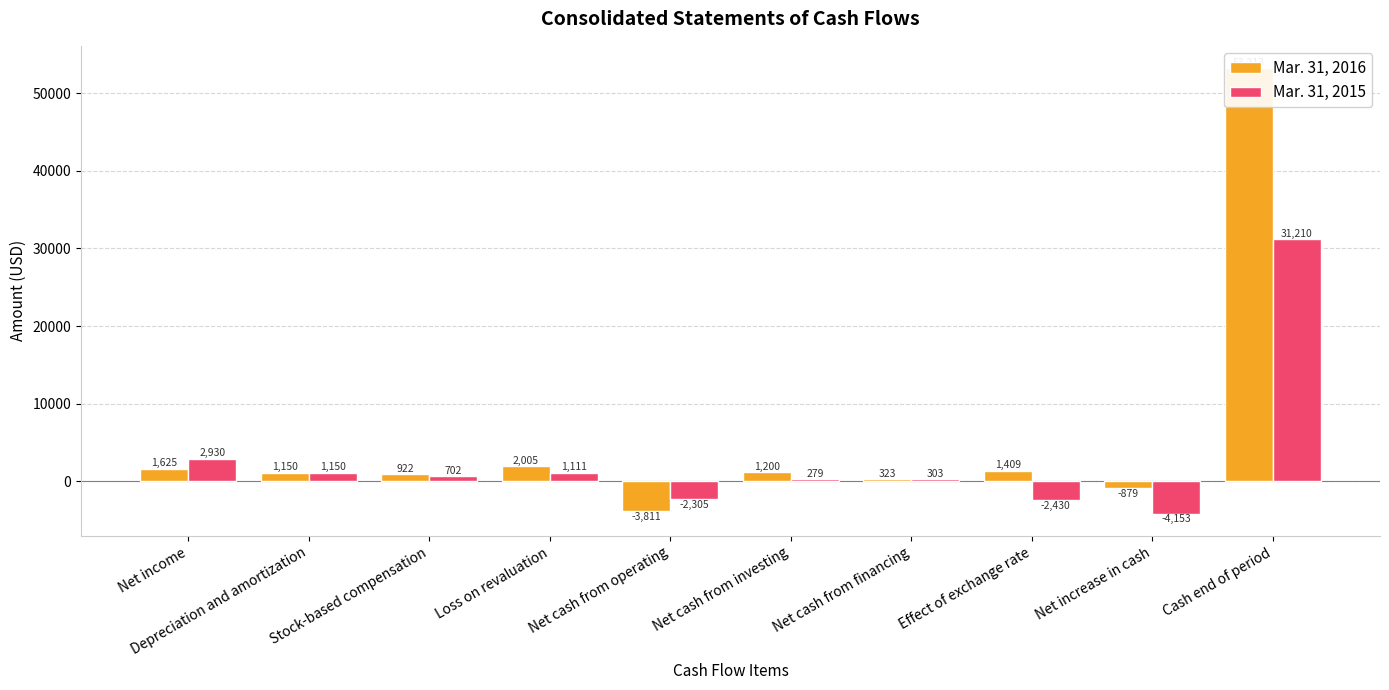

What are all the series names shown in the legend?

Mar. 31, 2016, Mar. 31, 2015